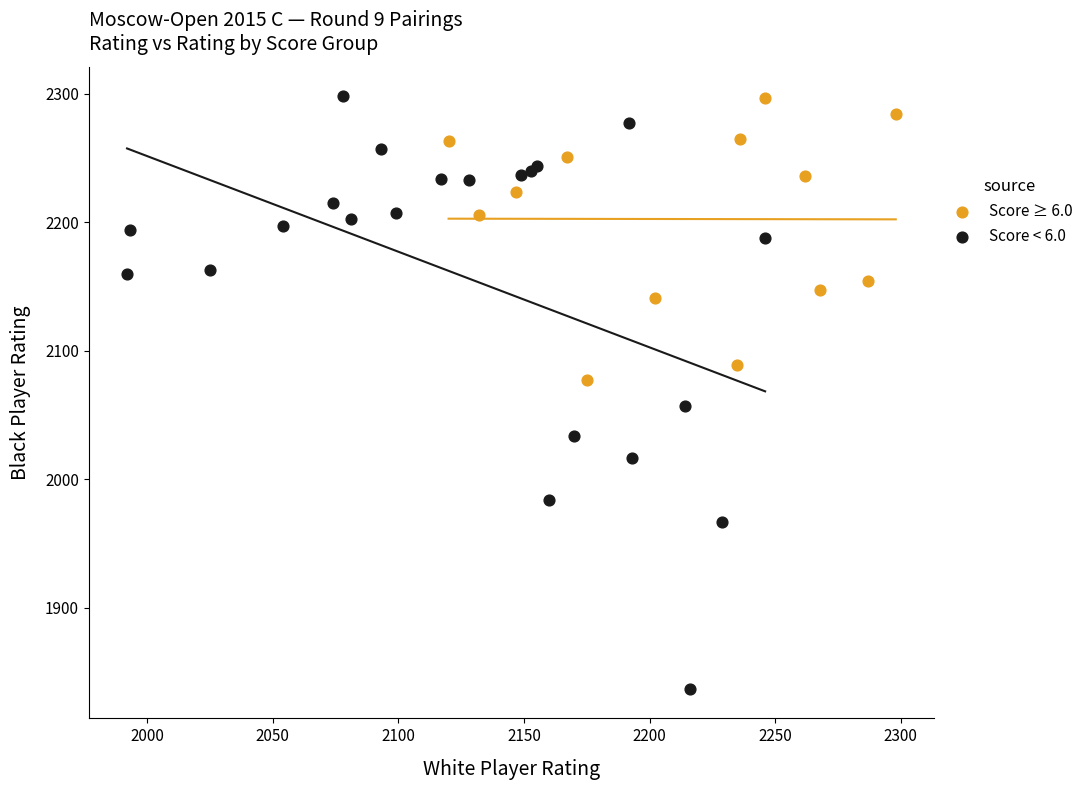

What are all the series names shown in the legend?

Score ≥ 6.0, Score < 6.0